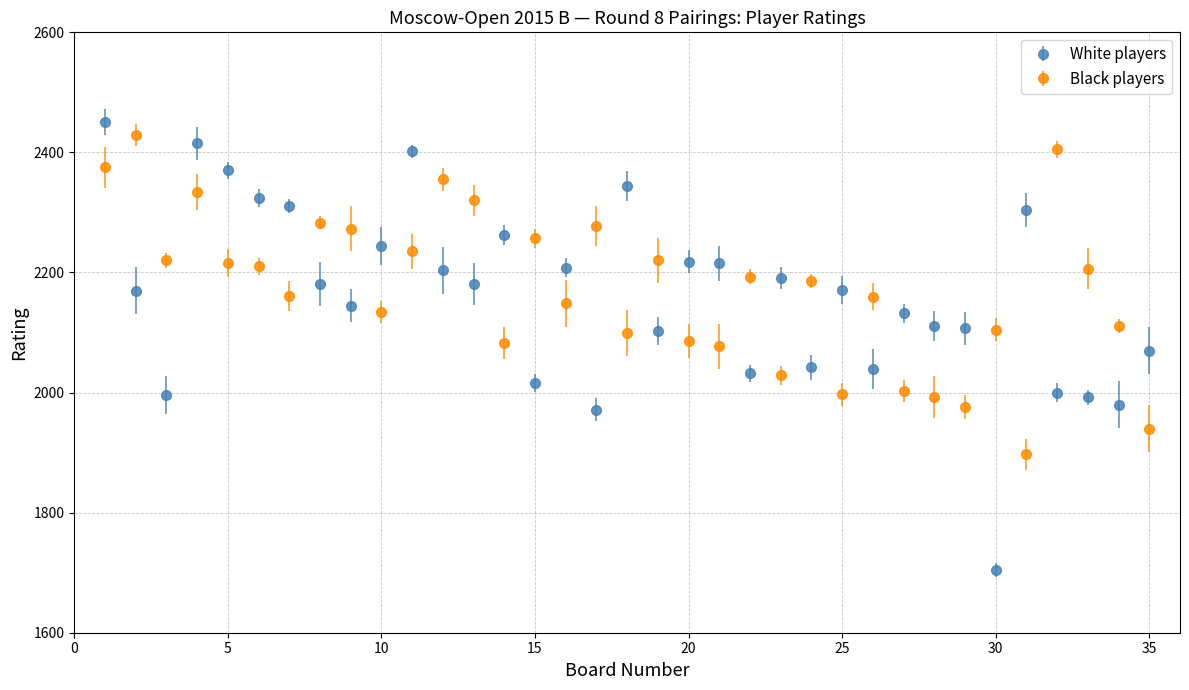

At how many categories does at least one series exceed 1728?

35